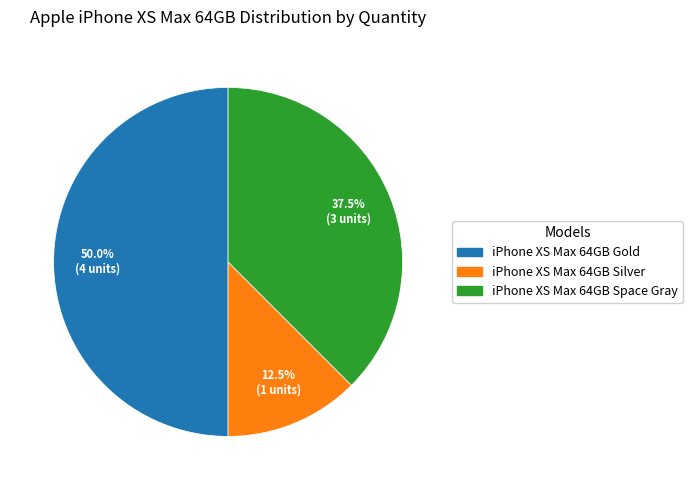

What is the largest slice in the pie chart?

iPhone XS Max 64GB Gold